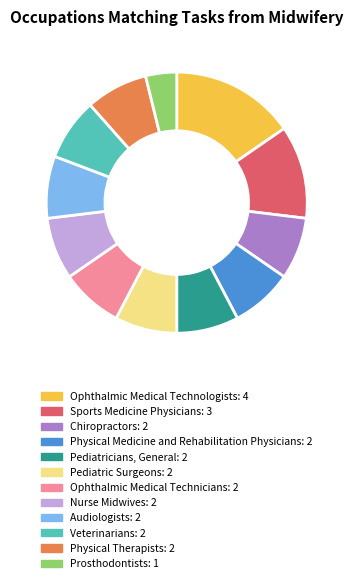

What is the smallest slice in the pie chart?

Prosthodontists